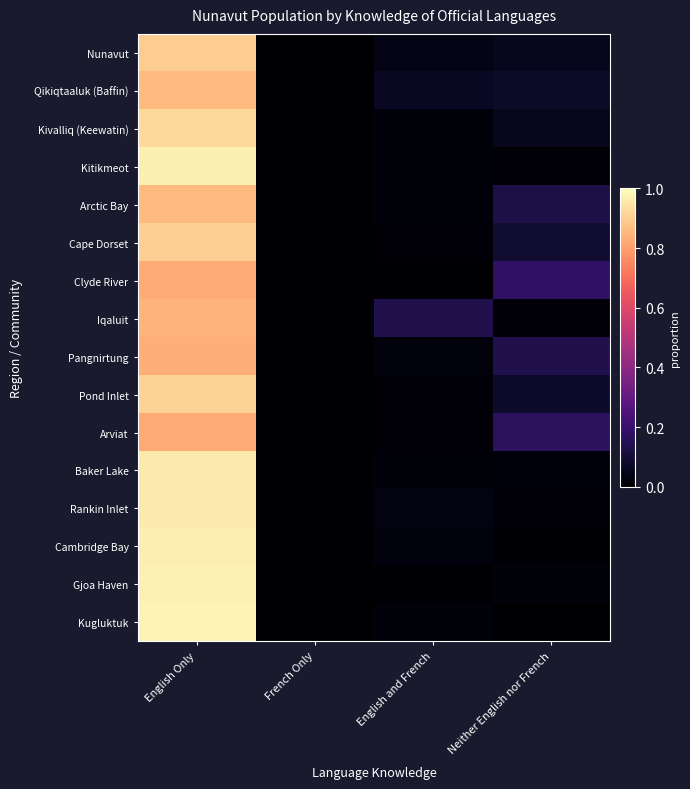

Reading left to right, transcribe all the data shown in this chart.

Nunavut: English Only=0.9	French Only=0.0	English and French=0.0	Neither English nor French=0.1
Qikiqtaaluk (Baffin): English Only=0.9	French Only=0.0	English and French=0.1	Neither English nor French=0.1
Kivalliq (Keewatin): English Only=0.9	French Only=0.0	English and French=0.0	Neither English nor French=0.1
Kitikmeot: English Only=1.0	French Only=0.0	English and French=0.0	Neither English nor French=0.0
Arctic Bay: English Only=0.9	French Only=0.0	English and French=0.0	Neither English nor French=0.1
Cape Dorset: English Only=0.9	French Only=0.0	English and French=0.0	Neither English nor French=0.1
Clyde River: English Only=0.8	French Only=0.0	English and French=0.0	Neither English nor French=0.2
Iqaluit: English Only=0.8	French Only=0.0	English and French=0.1	Neither English nor French=0.0
Pangnirtung: English Only=0.8	French Only=0.0	English and French=0.0	Neither English nor French=0.1
Pond Inlet: English Only=0.9	French Only=0.0	English and French=0.0	Neither English nor French=0.1
Arviat: English Only=0.8	French Only=0.0	English and French=0.0	Neither English nor French=0.2
Baker Lake: English Only=1.0	French Only=0.0	English and French=0.0	Neither English nor French=0.0
Rankin Inlet: English Only=1.0	French Only=0.0	English and French=0.0	Neither English nor French=0.0
Cambridge Bay: English Only=1.0	French Only=0.0	English and French=0.0	Neither English nor French=0.0
Gjoa Haven: English Only=1.0	French Only=0.0	English and French=0.0	Neither English nor French=0.0
Kugluktuk: English Only=1.0	French Only=0.0	English and French=0.0	Neither English nor French=0.0